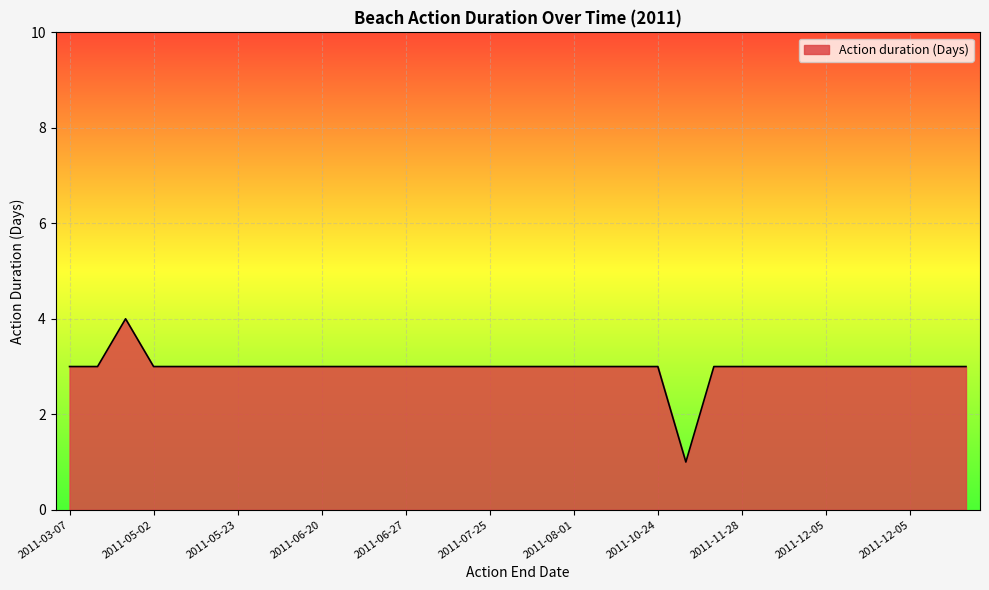

What is the difference between the maximum and minimum values?

3